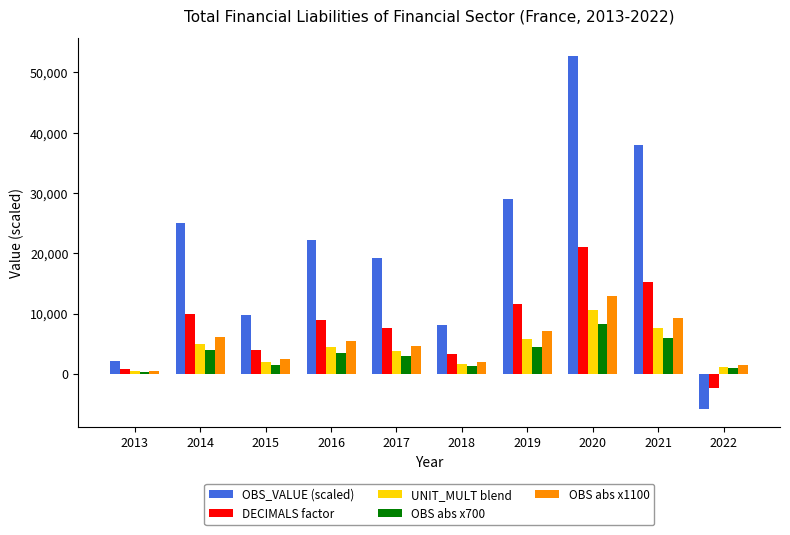

Is the value of OBS abs x1100 at 2022 greater than the value of UNIT_MULT blend at 2014?

No